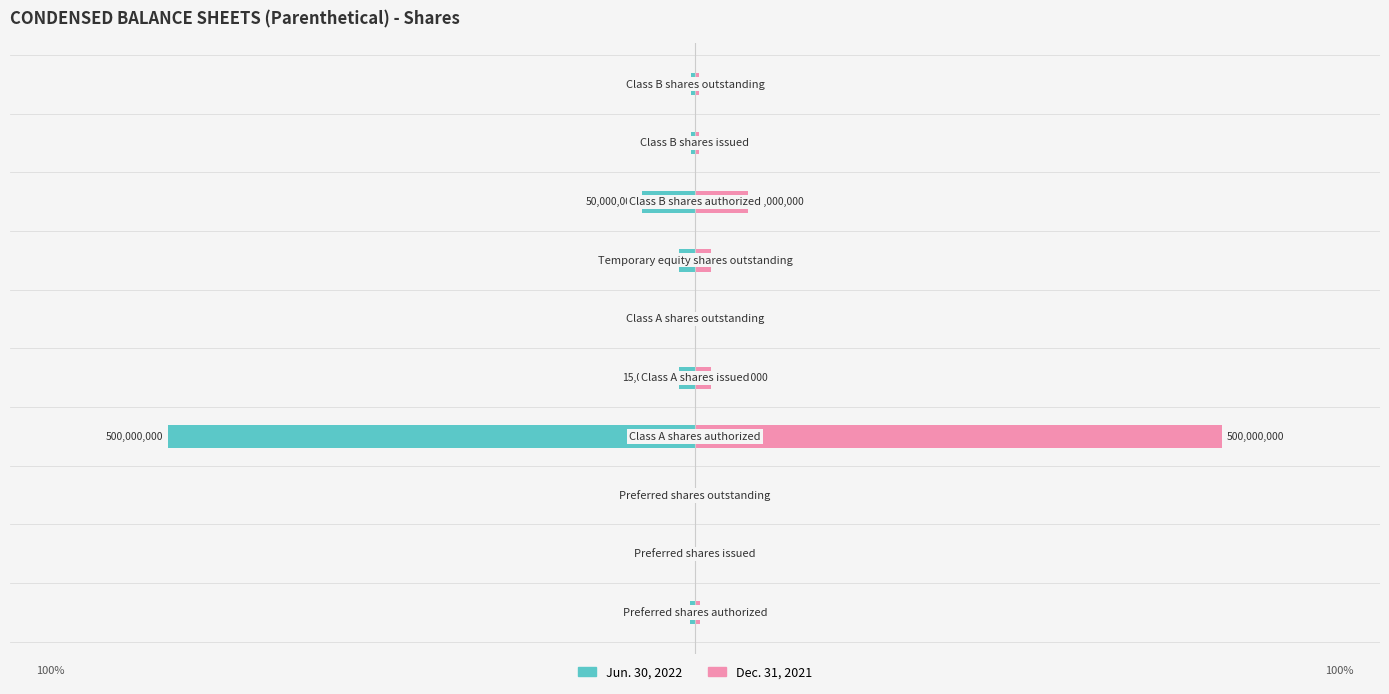

How many bars are there in total?

20